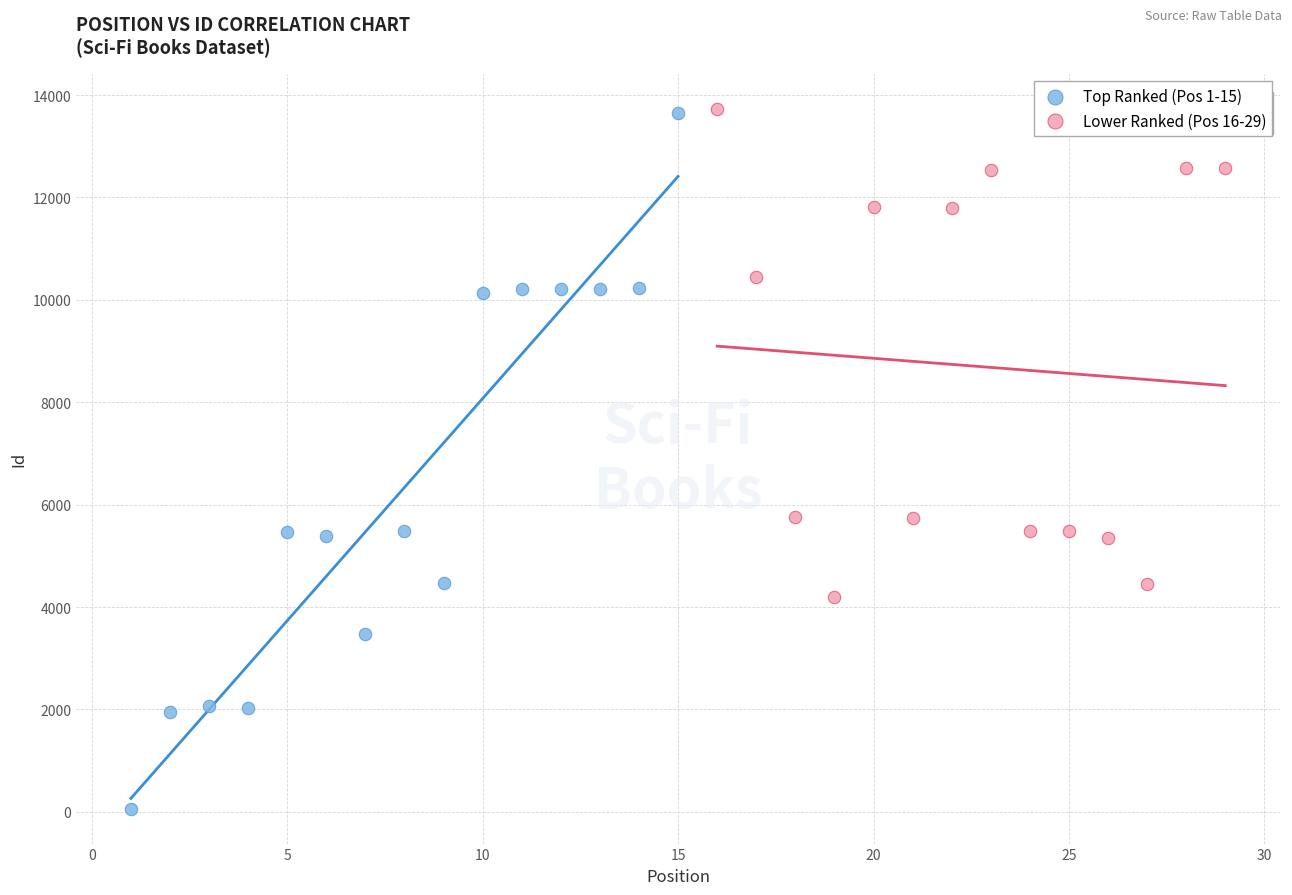

Which series contains the lowest Y value?

Top Ranked (Pos 1-15)